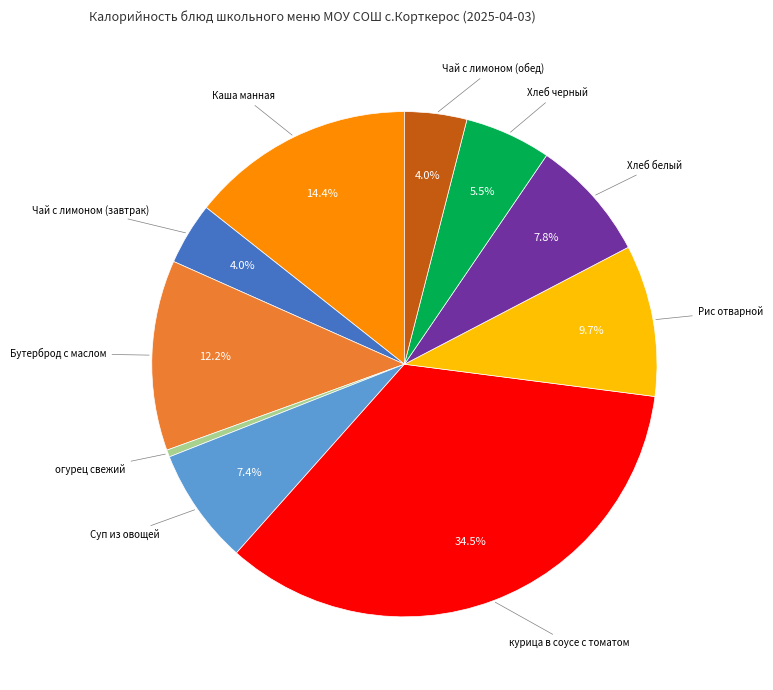

Does any single category account for the majority?

No